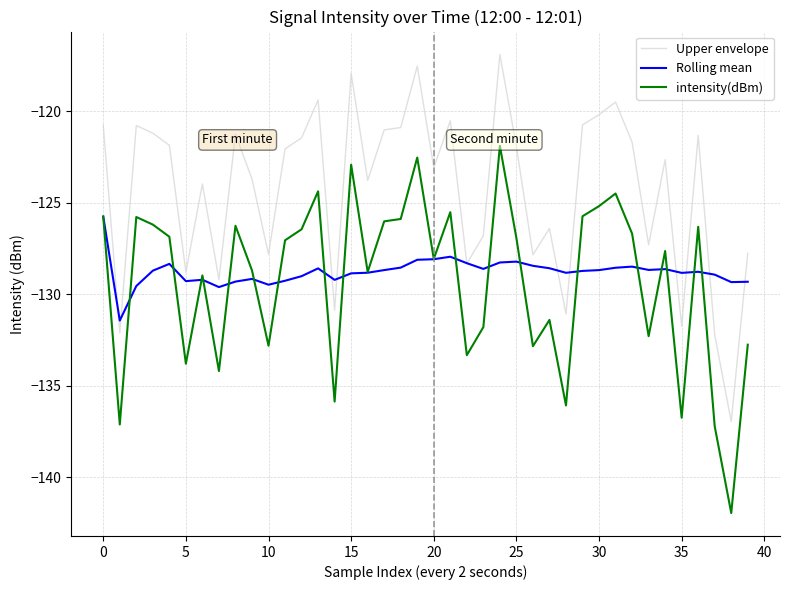

List the series in order of their peak value, lowest first.

Rolling mean, intensity(dBm), Upper envelope